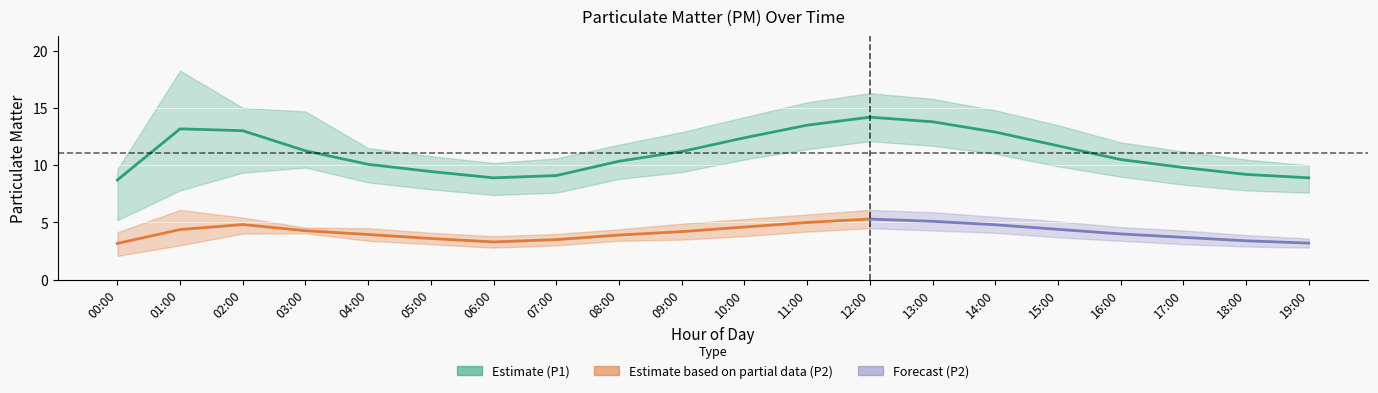

Reading left to right, what are all the values shown in this chart?

00:00=8.7	01:00=13.2	02:00=13.0	03:00=11.3	04:00=10.1	05:00=9.4	06:00=8.9	07:00=9.1	08:00=10.3	09:00=11.2	10:00=12.4	11:00=13.5	12:00=14.2	13:00=13.8	14:00=12.9	15:00=11.7	16:00=10.5	17:00=9.8	18:00=9.2	19:00=8.9